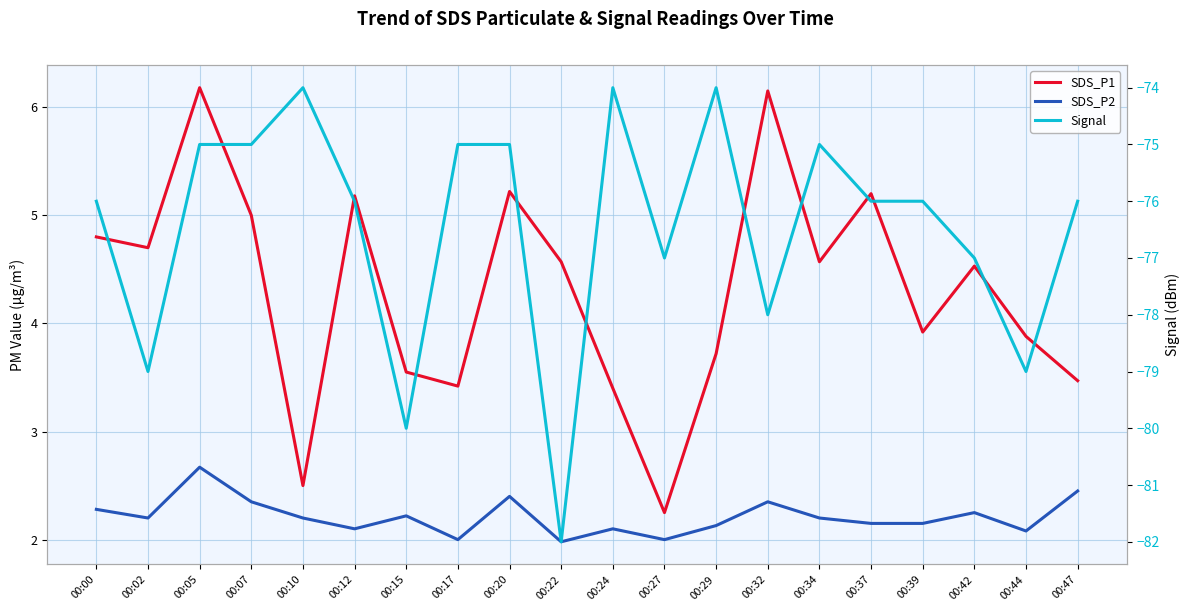

In Signal, how many points are higher than both neighbors (excluding endpoints)?

4